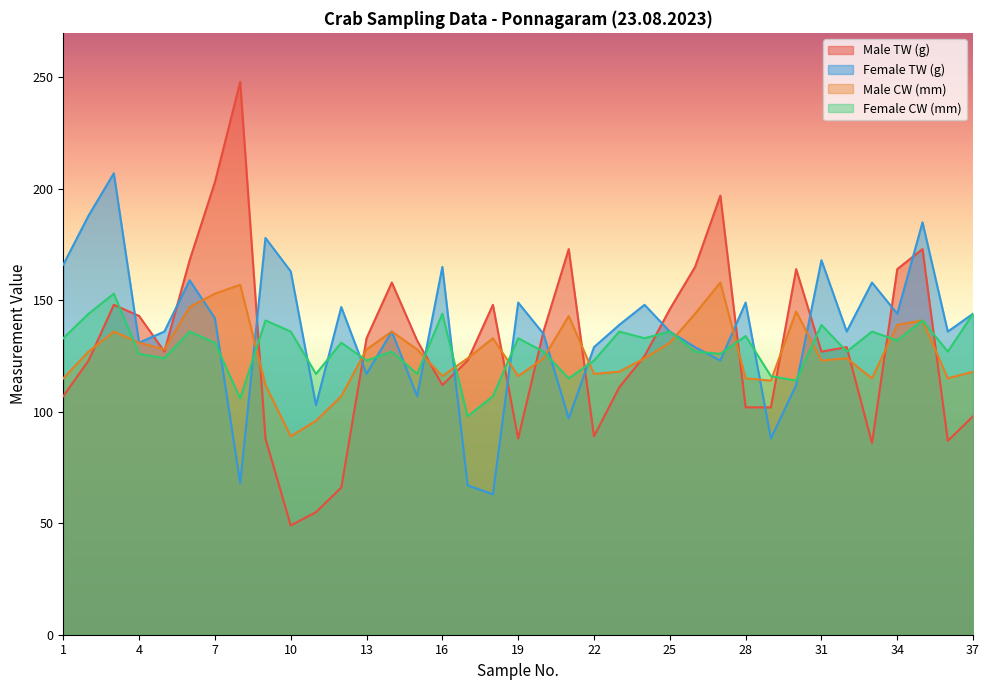

What are all the series names shown in the legend?

Male TW (g), Female TW (g), Male CW (mm), Female CW (mm)